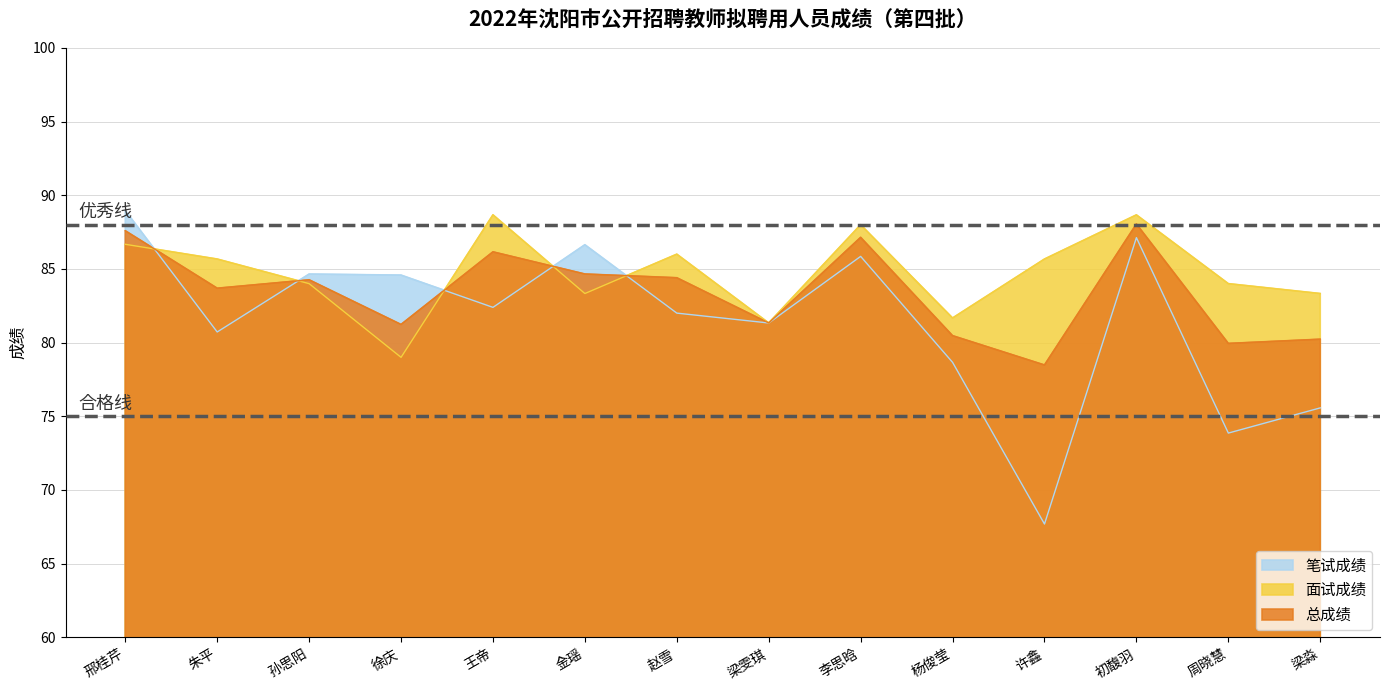

At which label does 总成绩 first exceed 84?

邢桂芹